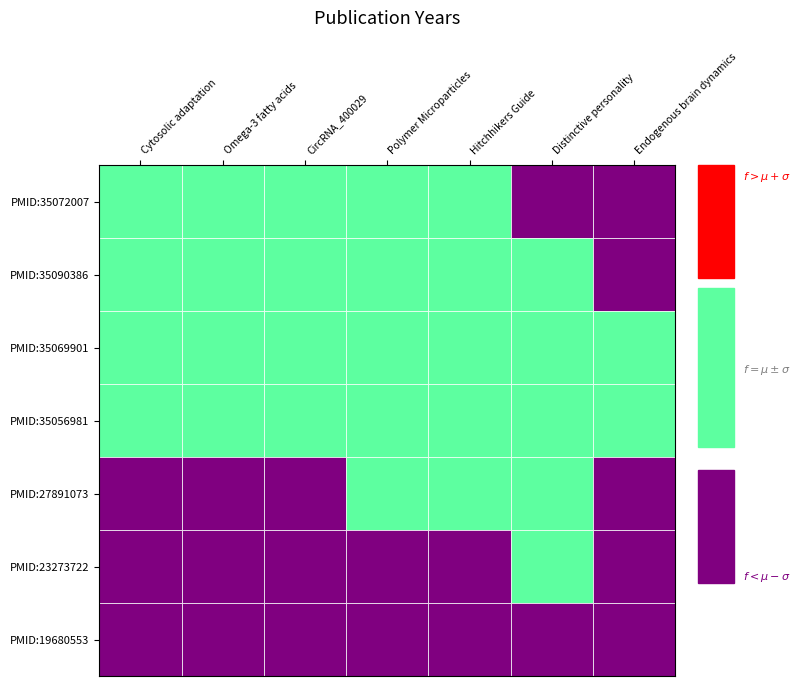

Between 3 and 5, which is larger?

3